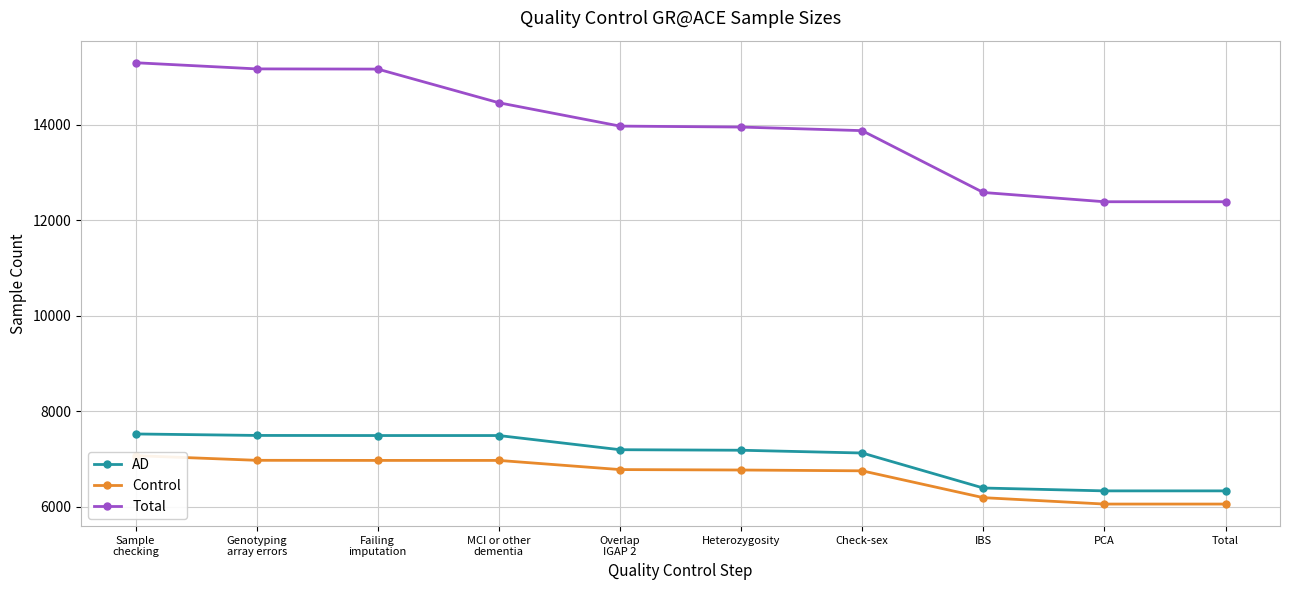

Reading left to right, transcribe all the data shown in this chart.

AD: Sample
checking=7523	Genotyping
array errors=7492	Failing
imputation=7490	MCI or other
dementia=7490	Overlap
IGAP 2=7193	Heterozygosity=7182	Check-sex=7124	IBS=6391	PCA=6331	Total=6331
Control: Sample
checking=7069	Genotyping
array errors=6971	Failing
imputation=6969	MCI or other
dementia=6969	Overlap
IGAP 2=6777	Heterozygosity=6768	Check-sex=6751	IBS=6189	PCA=6055	Total=6055
Total: Sample
checking=15297	Genotyping
array errors=15168	Failing
imputation=15164	MCI or other
dementia=14459	Overlap
IGAP 2=13970	Heterozygosity=13950	Check-sex=13875	IBS=12580	PCA=12386	Total=12386